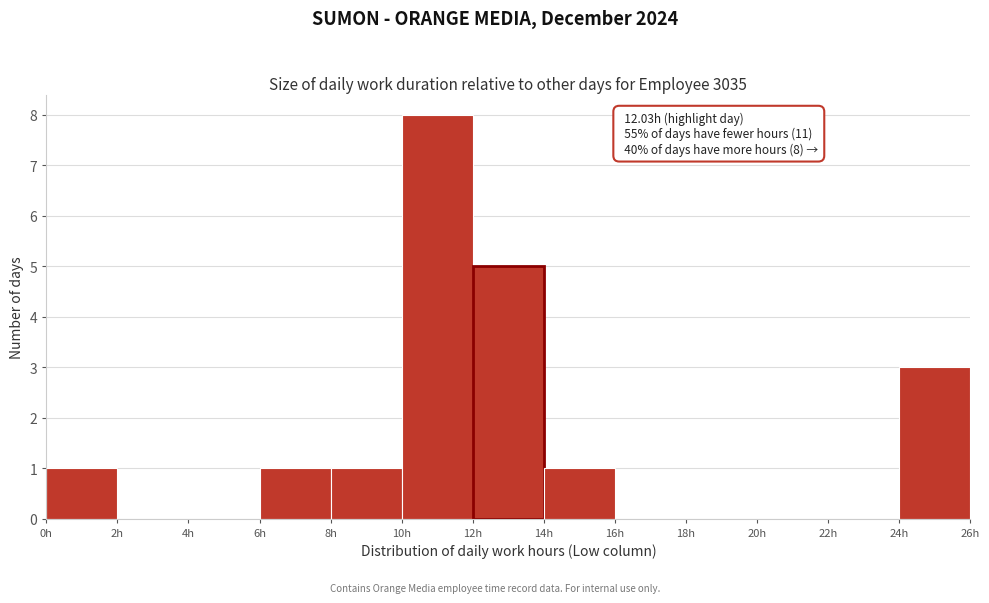

Over which range of the x-axis is the bar tallest?

10 to 12